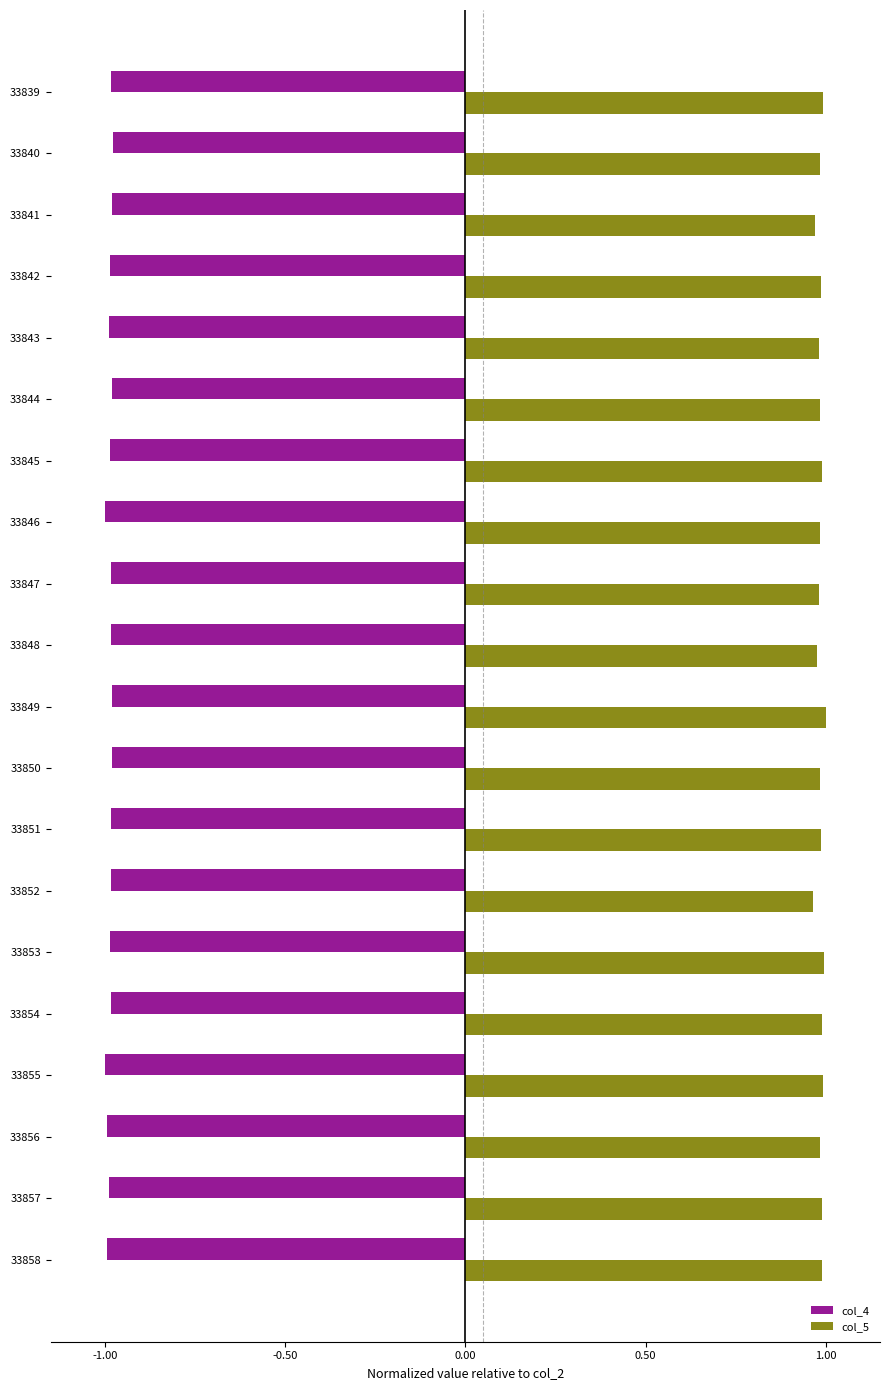

Is it true that col_5 equals 0.4 at 33846?

False